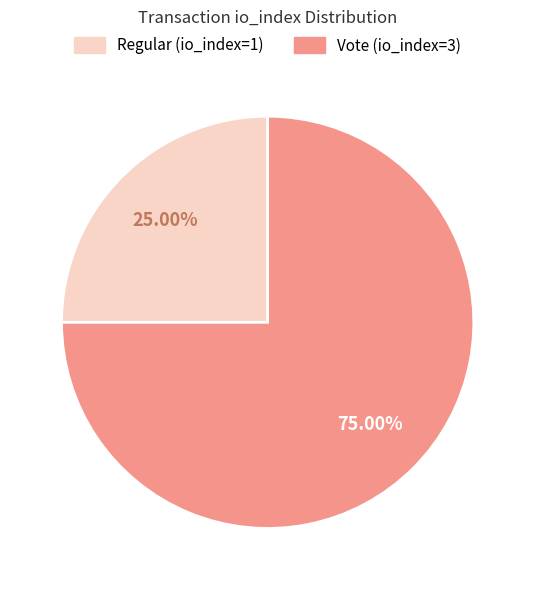

To the nearest percent, what percentage of the pie is Regular (io_index=1)?

25%